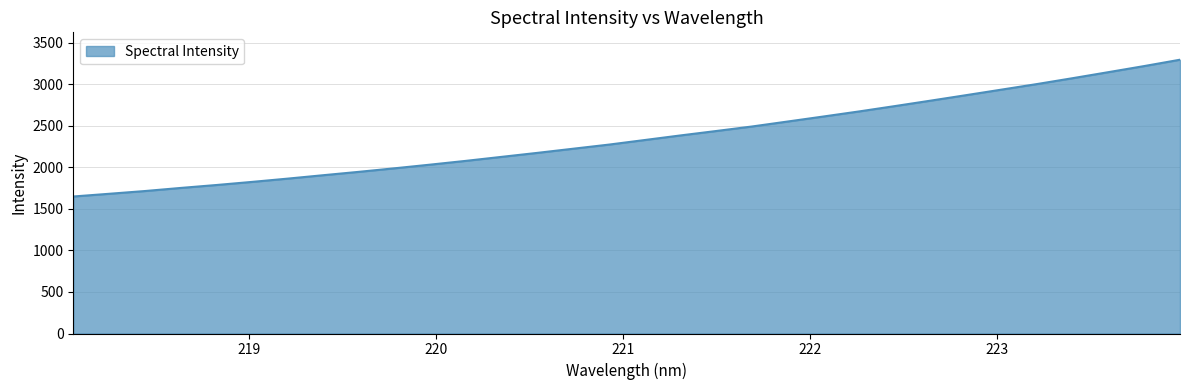

What is the greatest value displayed?

3295.5